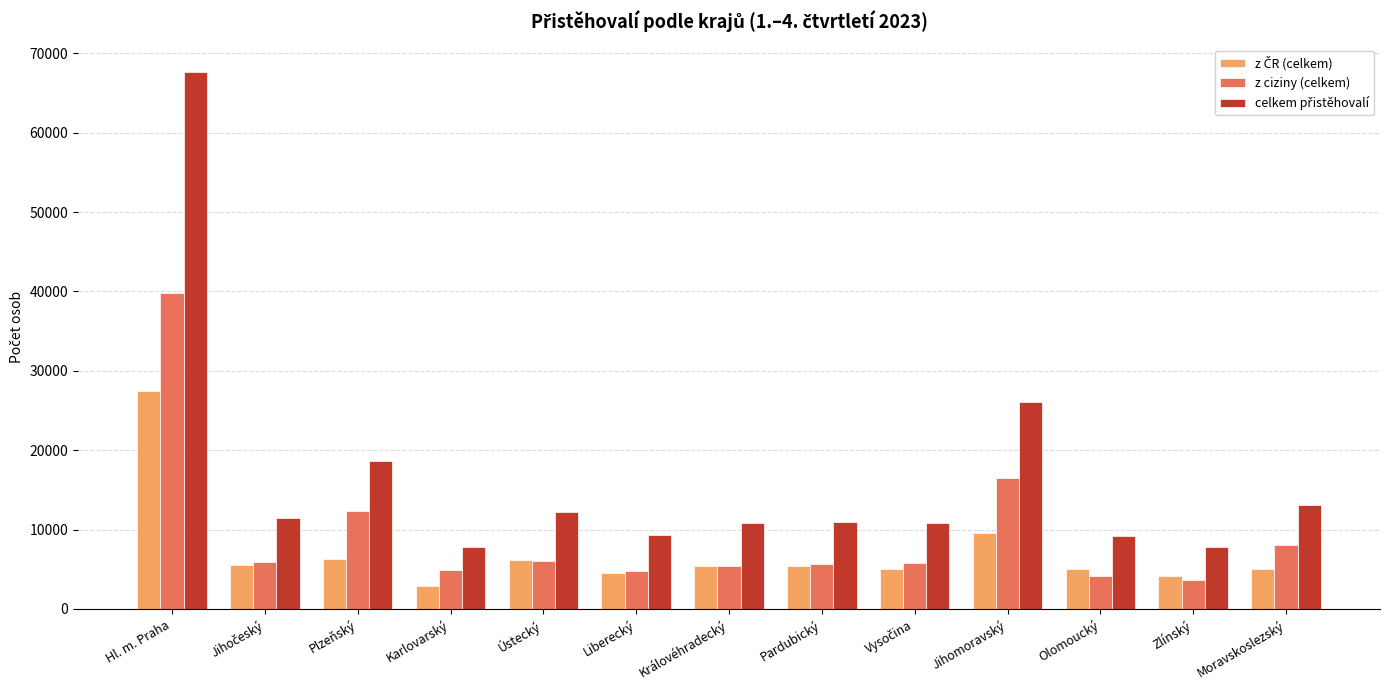

True or false: z ciziny (celkem) has a value of 24159 at Hl. m. Praha.

False